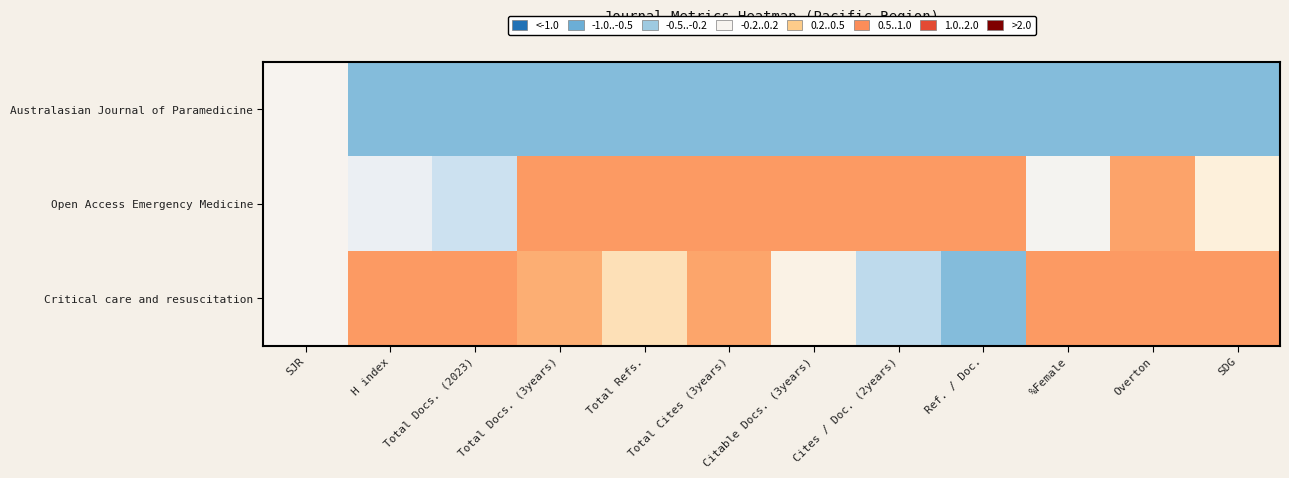

How many data points does each series have?

12